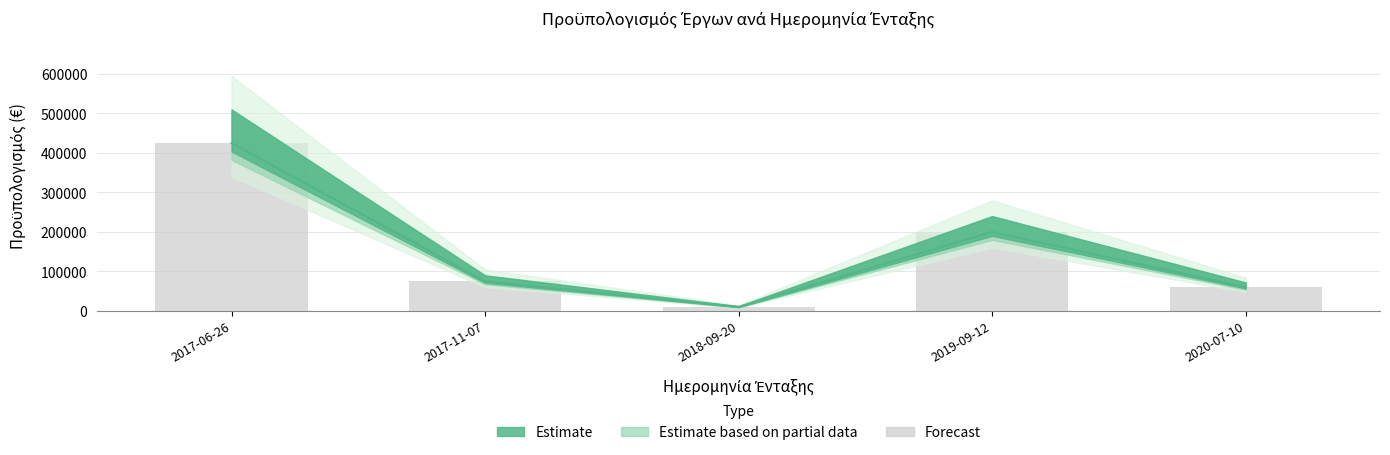

What is the value of the 3rd bar from the left?

10000